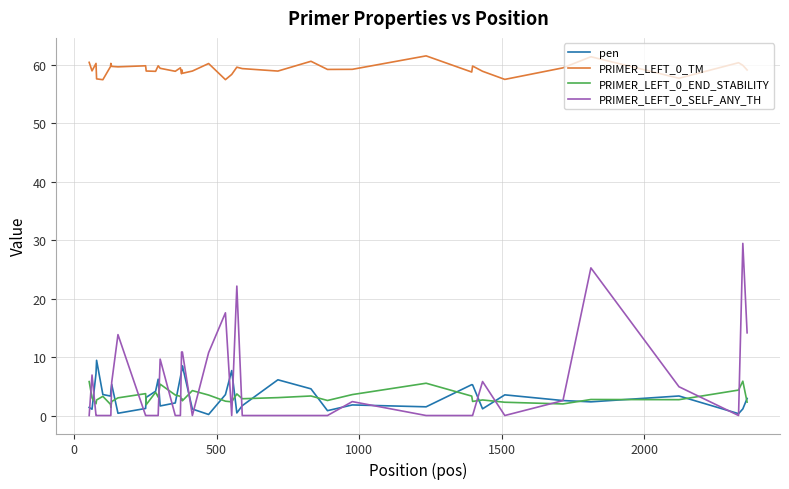

Which series ends up on top after the final intersection of PRIMER_LEFT_0_END_STABILITY and PRIMER_LEFT_0_SELF_ANY_TH?

PRIMER_LEFT_0_SELF_ANY_TH